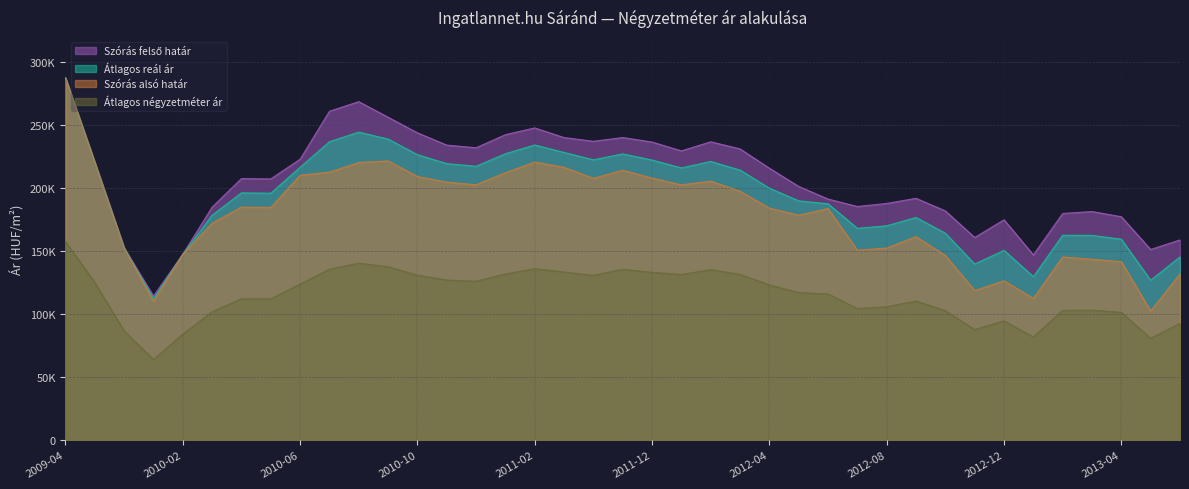

Where is the first local maximum for Átlagos négyzetméter ár?

2010-08